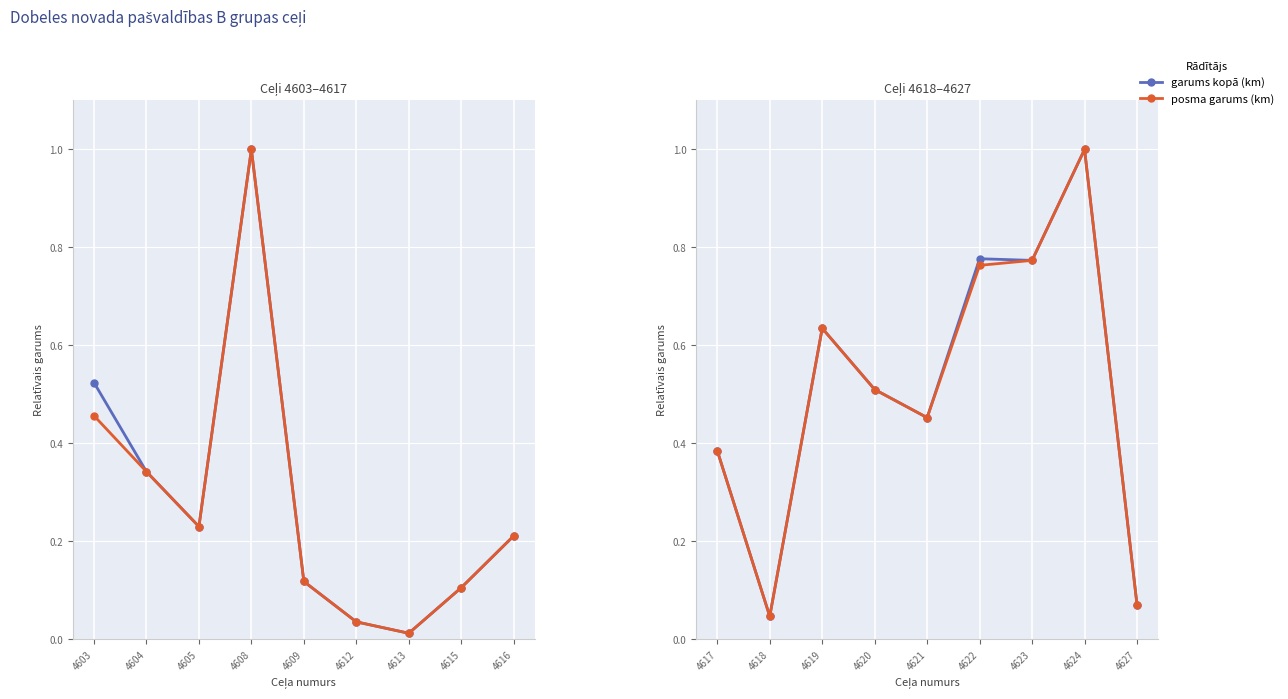

List the series in order of their peak value, lowest first.

garums kopā (km), posma garums (km)